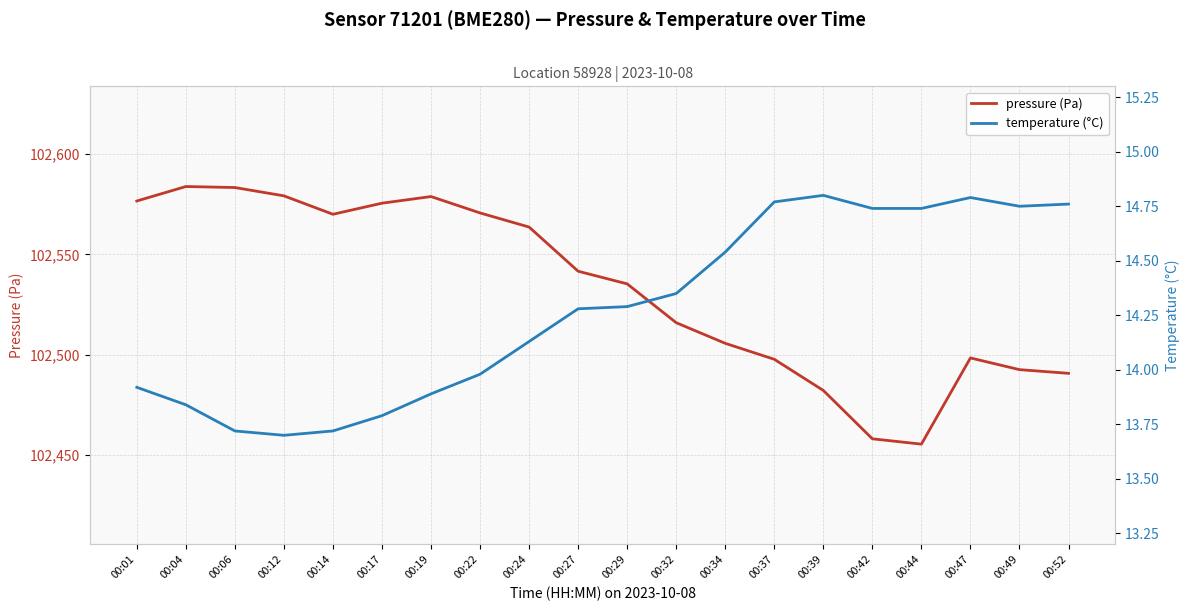

What is the difference between the highest and lowest values at 00:12?

102565.5